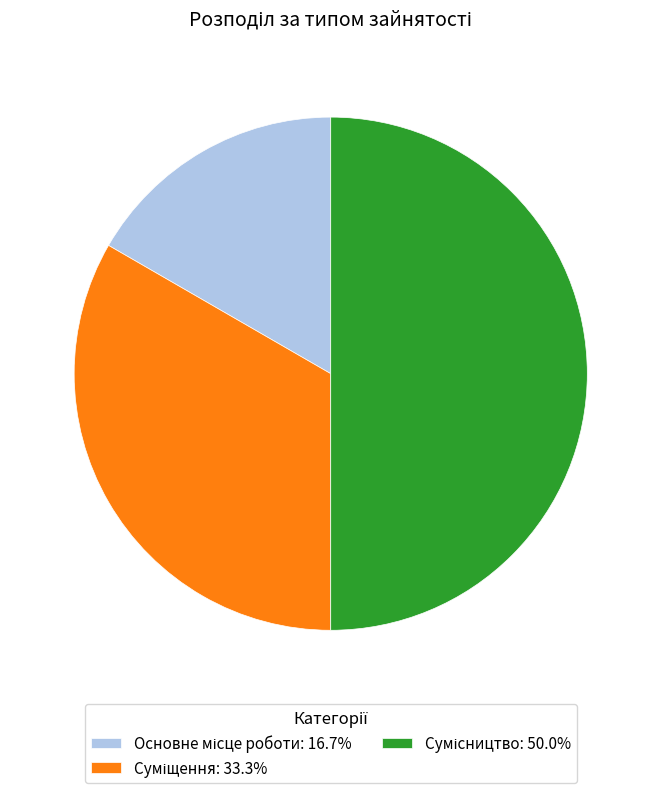

True or false: Основне місце роботи accounts for 29% of the total.

False